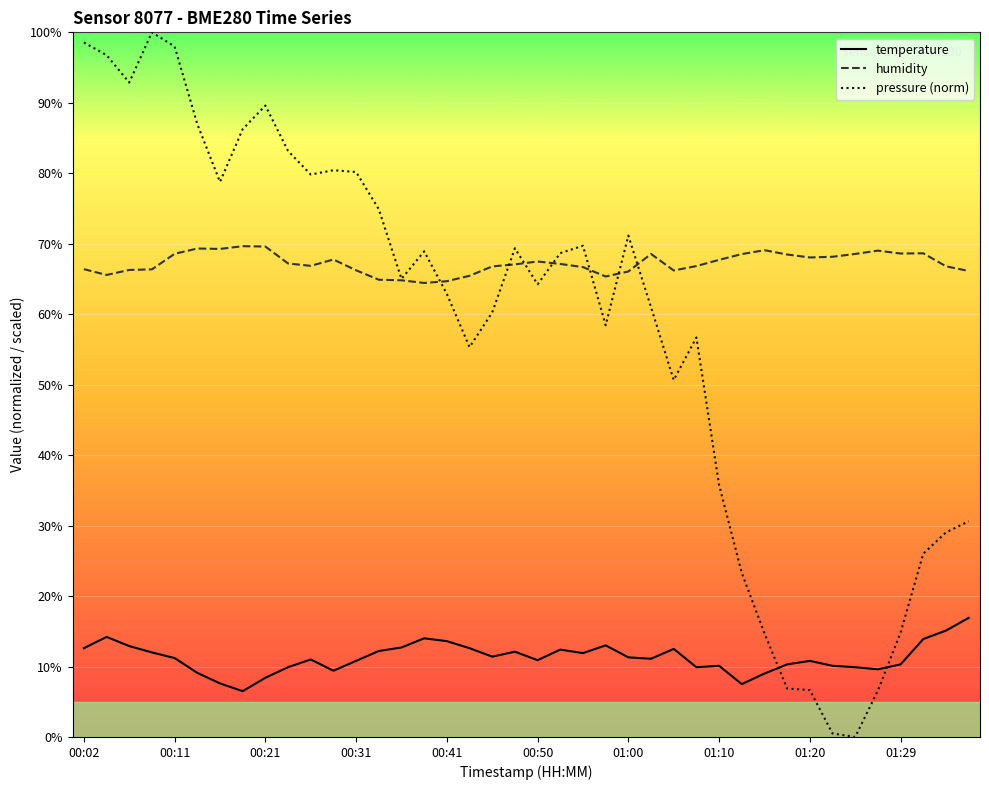

How many times do pressure (norm) and temperature cross each other?

2